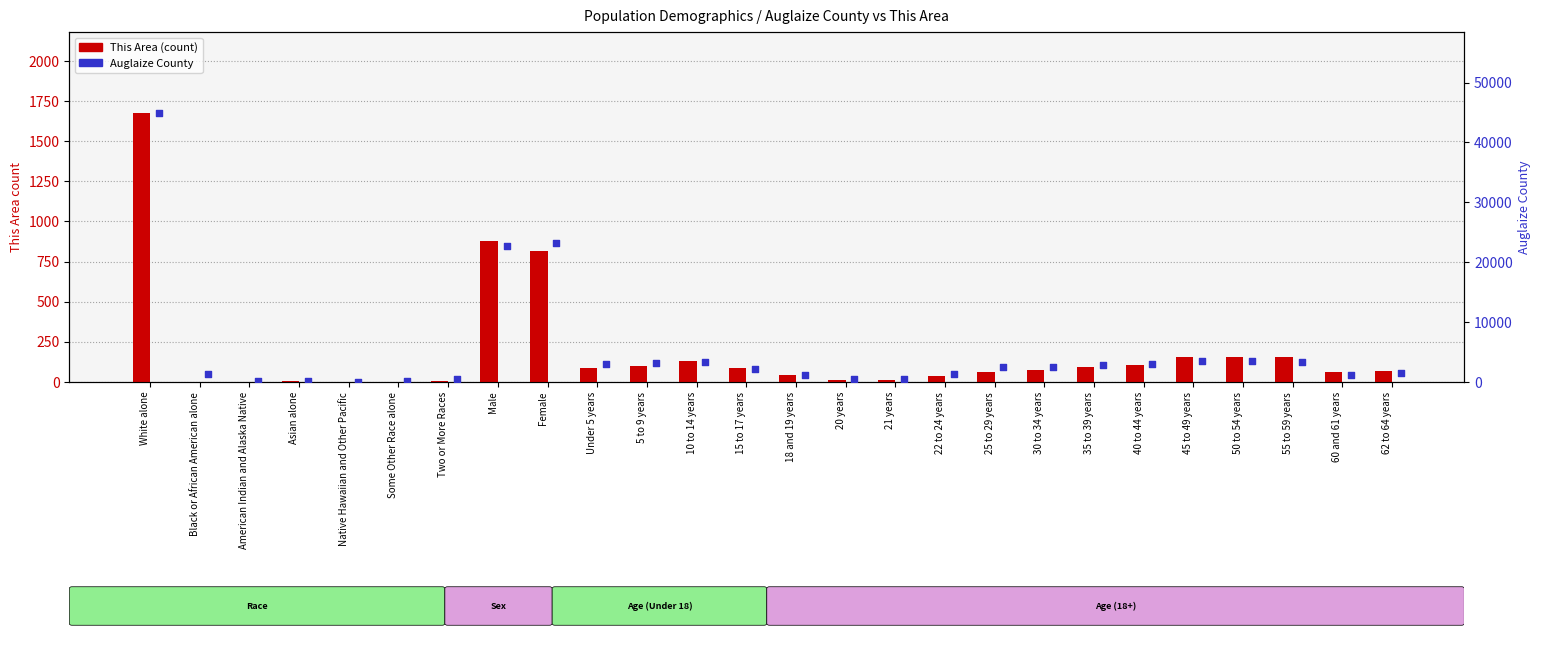

Which series contains the lowest Y value?

This Area